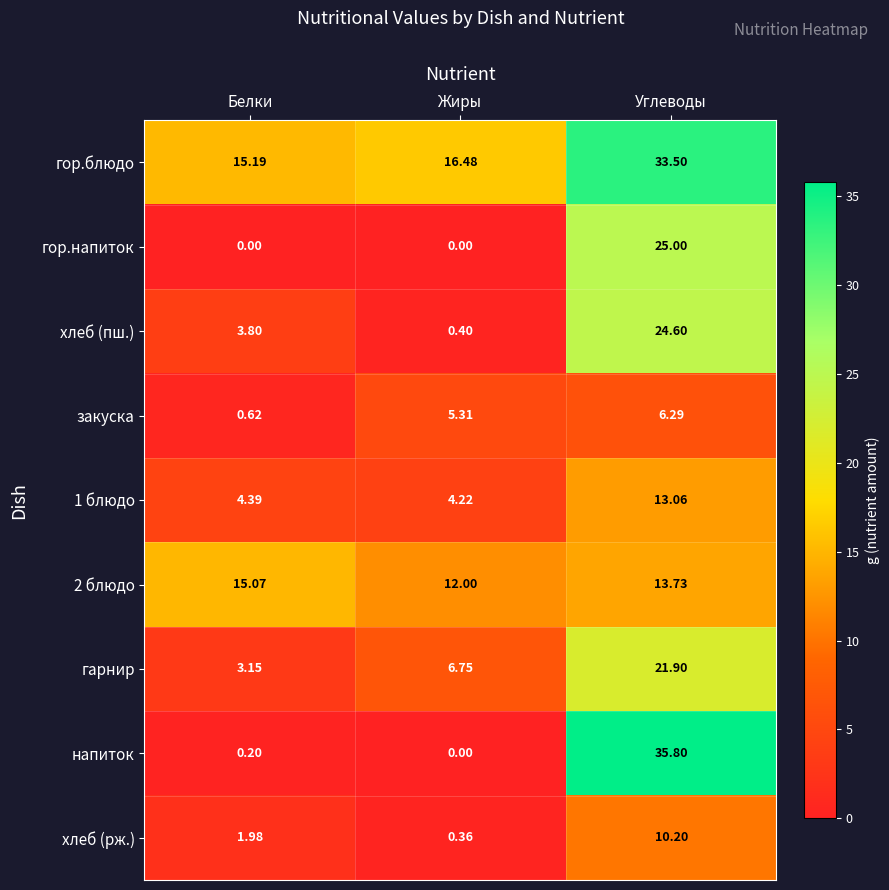

Between Жиры and Углеводы, which series saw the biggest shift?

напиток